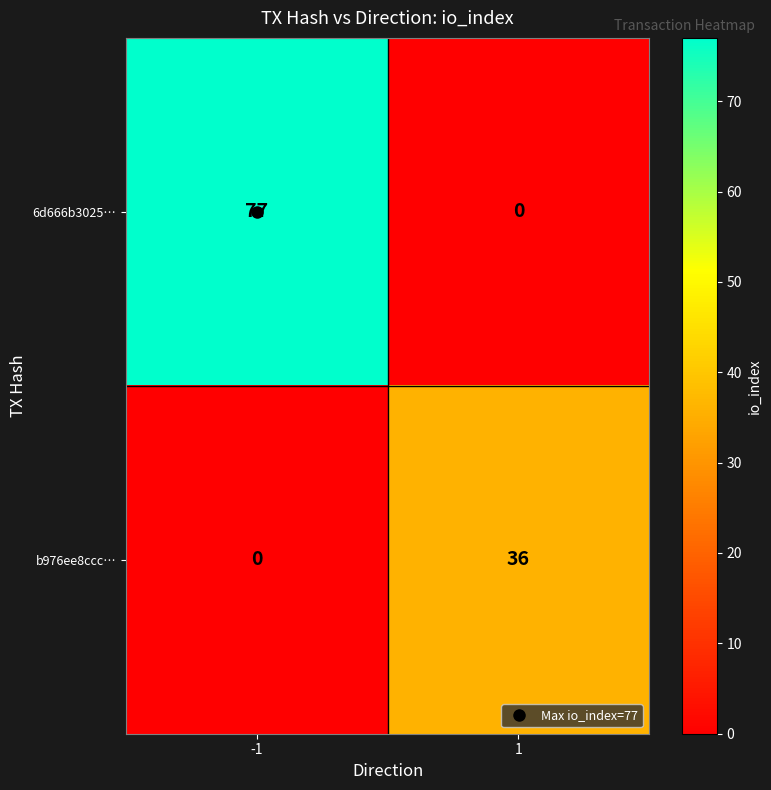

At 1, list the series in order from largest to smallest.

b976ee8ccc…, 6d666b3025…